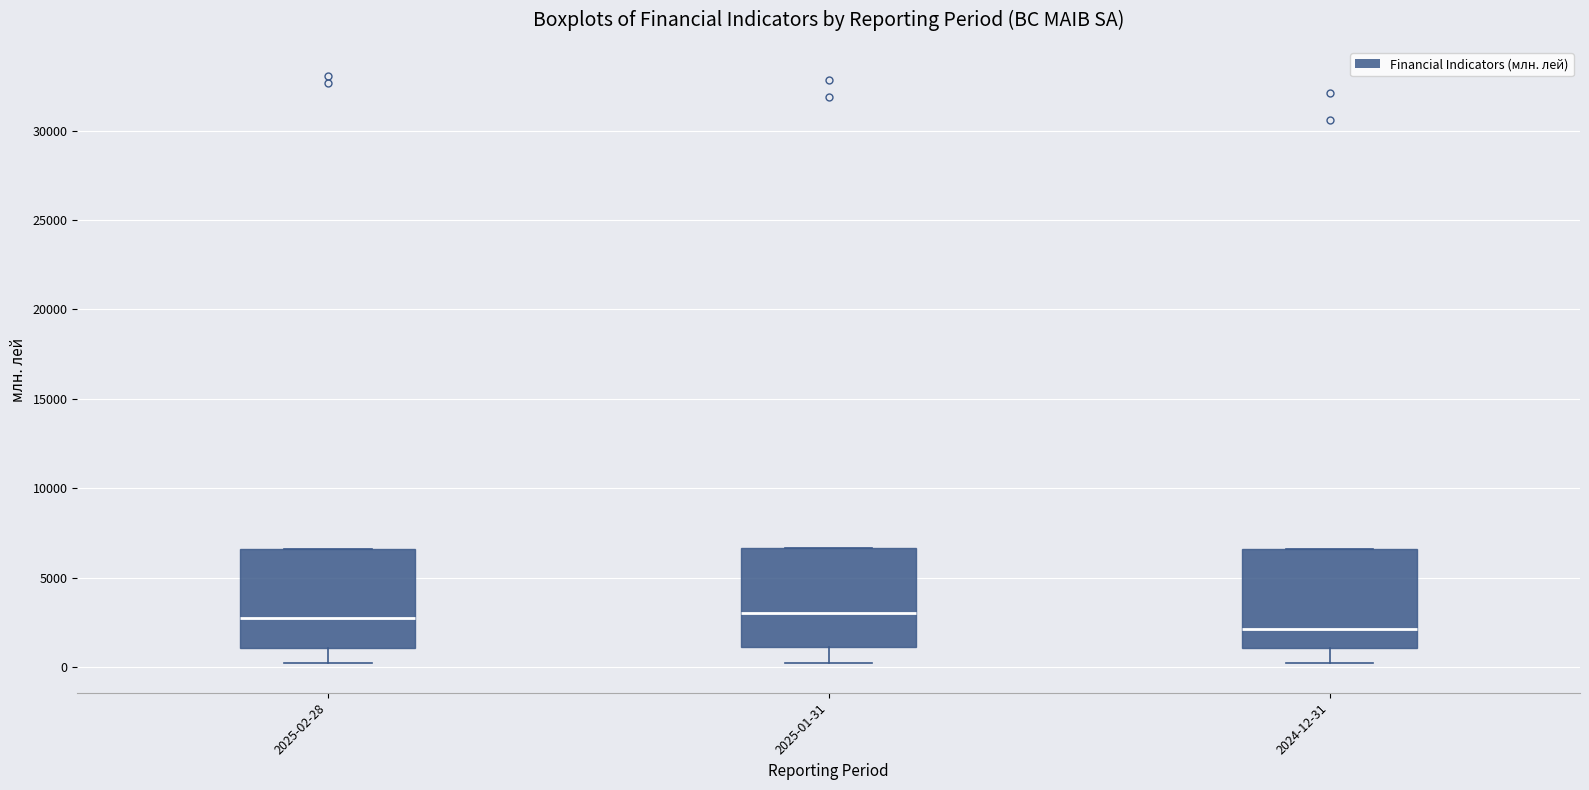

Which box's median line is the lowest?

2024-12-31